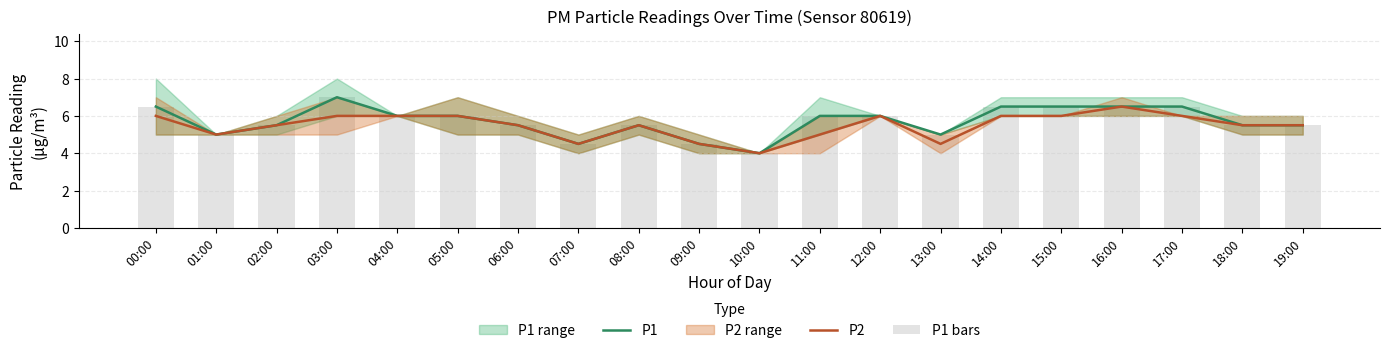

Which category has the lowest value in the P1 series?

10:00